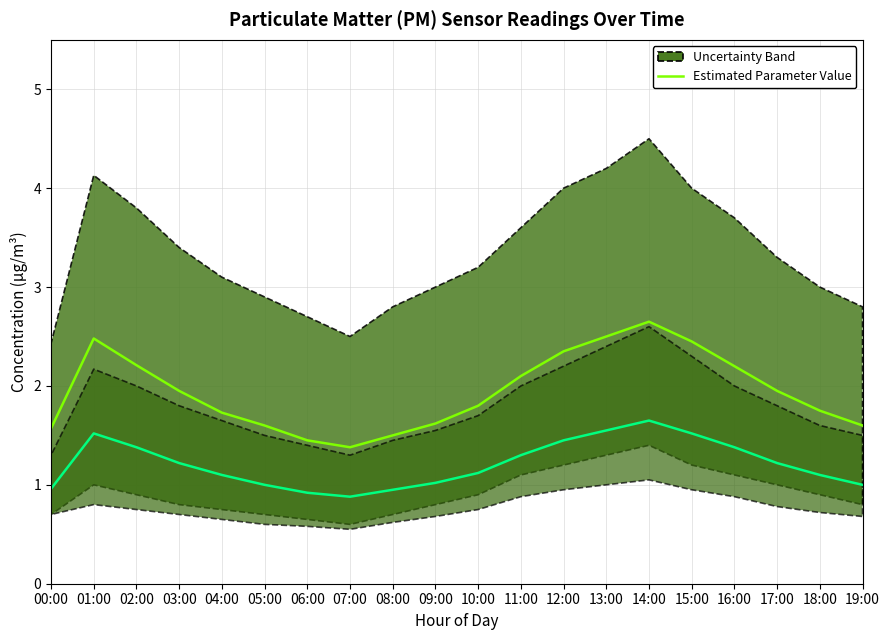

Where is Estimated P2 Value nearest to the value 1?

05:00